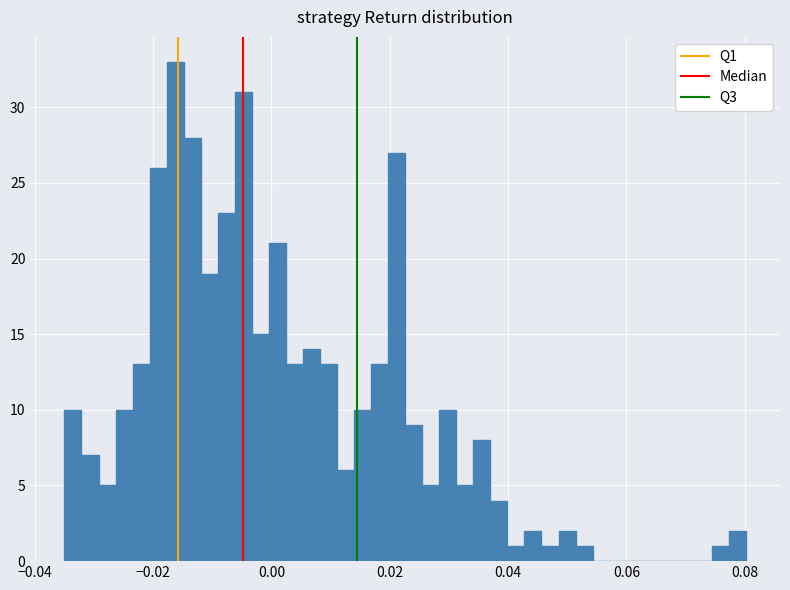

Read against the x-axis, roughly where is the centre of the tallest bar?

-0.016